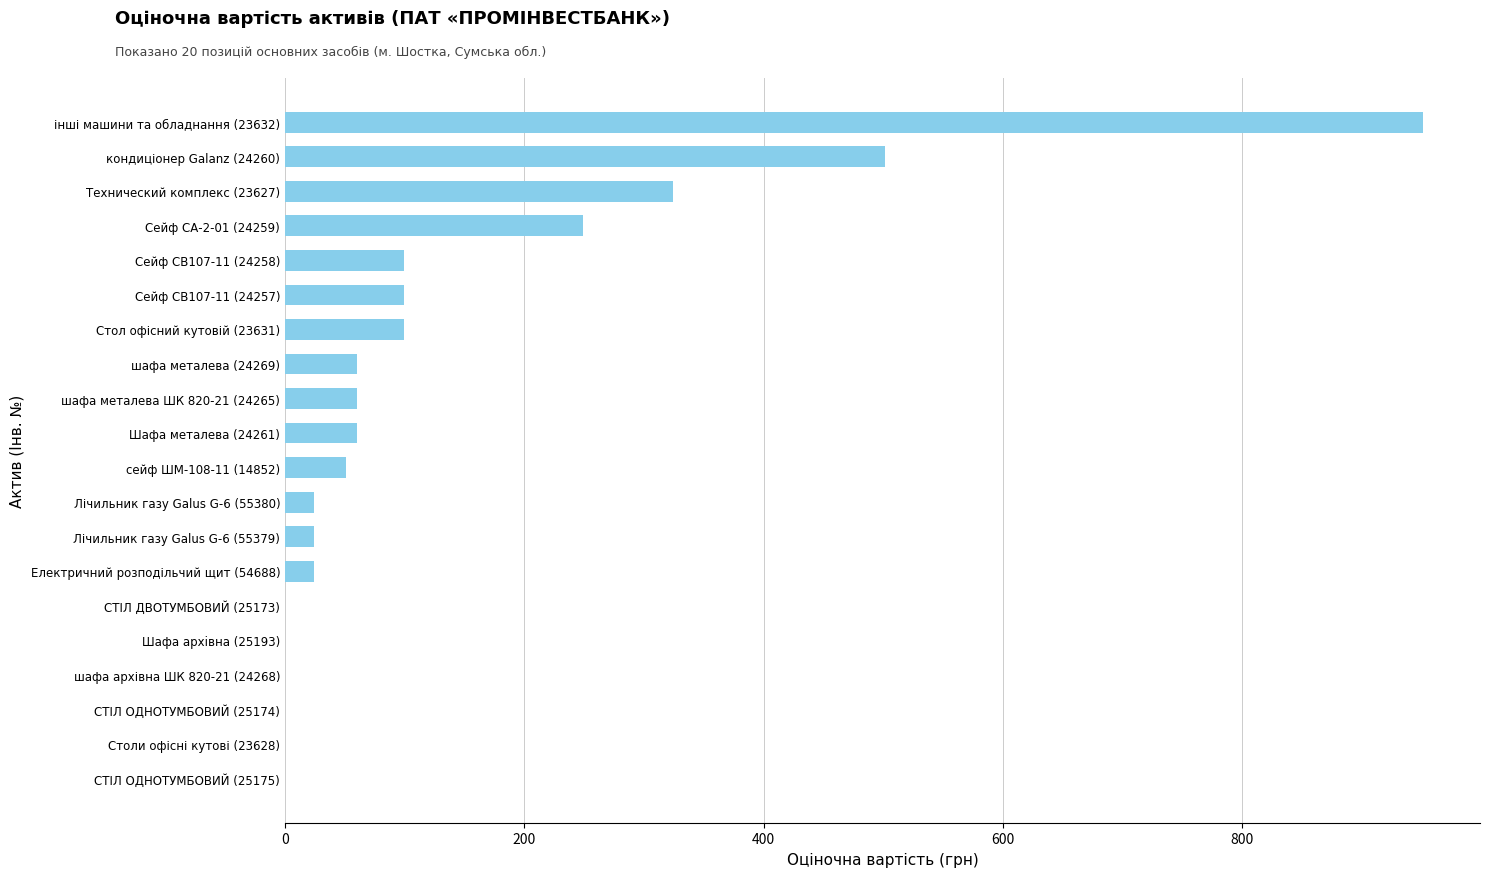

Reading bottom to top, list all the values displayed in this chart.

СТІЛ ОДНОТУМБОВИЙ (25175)=0.3	Столи офісні кутові (23628)=0.3	СТІЛ ОДНОТУМБОВИЙ (25174)=0.3	шафа архівна ШК 820-21 (24268)=0.3	Шафа архiвна (25193)=0.3	СТІЛ ДВОТУМБОВИЙ (25173)=0.3	Електричний розподільчий щит (54688)=24.0	Лічильник газу Galus G-6 (55379)=24.0	Лічильник газу Galus G-6 (55380)=24.0	сейф ШМ-108-11 (14852)=51.0	Шафа металева (24261)=60.0	шафа металева ШК 820-21 (24265)=60.0	шафа металева (24269)=60.0	Стол офісний кутовій (23631)=99.0	Сейф СВ107-11 (24257)=99.0	Сейф СВ107-11 (24258)=99.0	Сейф СА-2-01 (24259)=249.1	Технический комплекс (23627)=324.1	кондиціонер Galanz (24260)=501.1	інші машини та обладнання (23632)=951.2